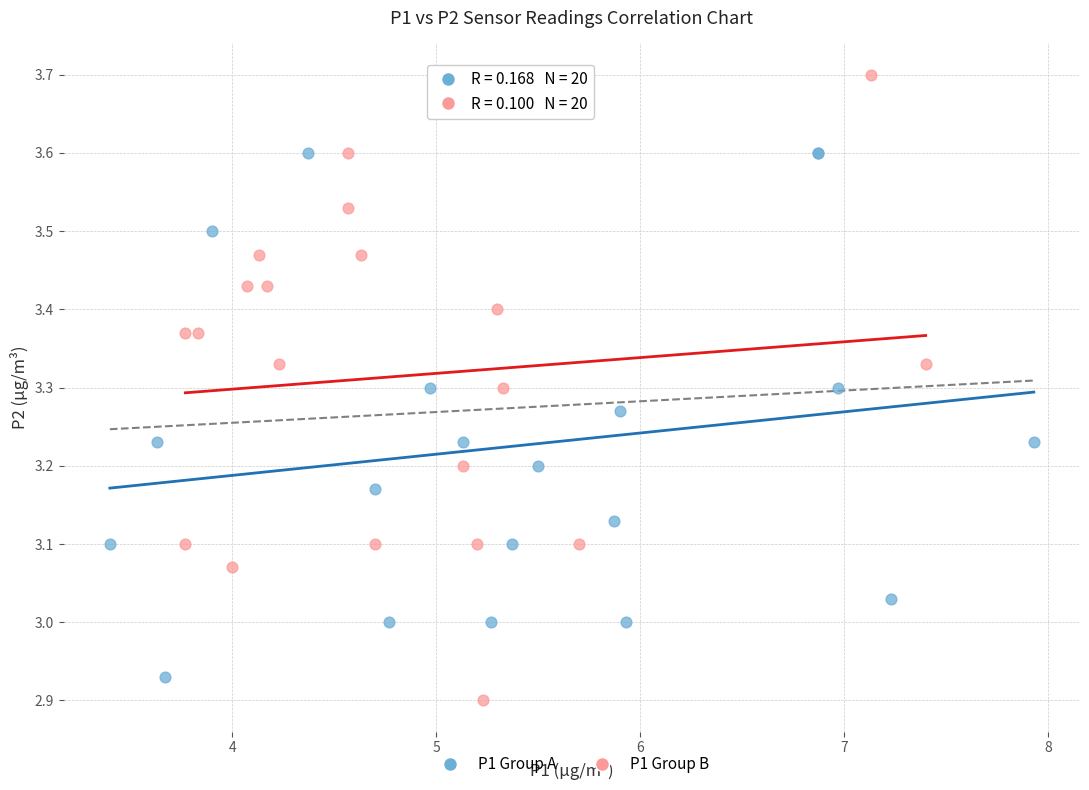

Which series reaches the minimum Y coordinate?

P1 Group B